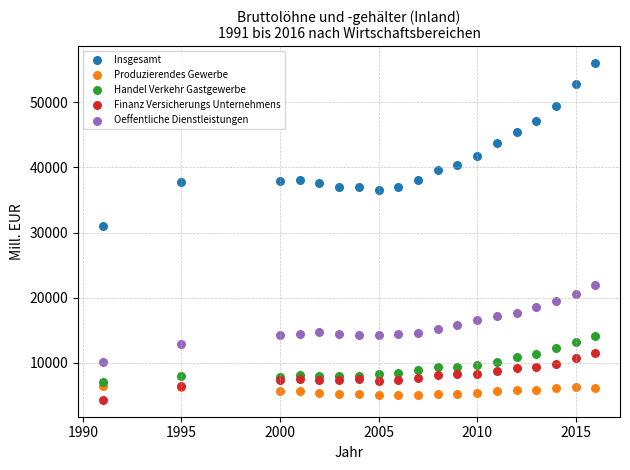

What is the X range (max minus min) for the scatter plot?

25.0